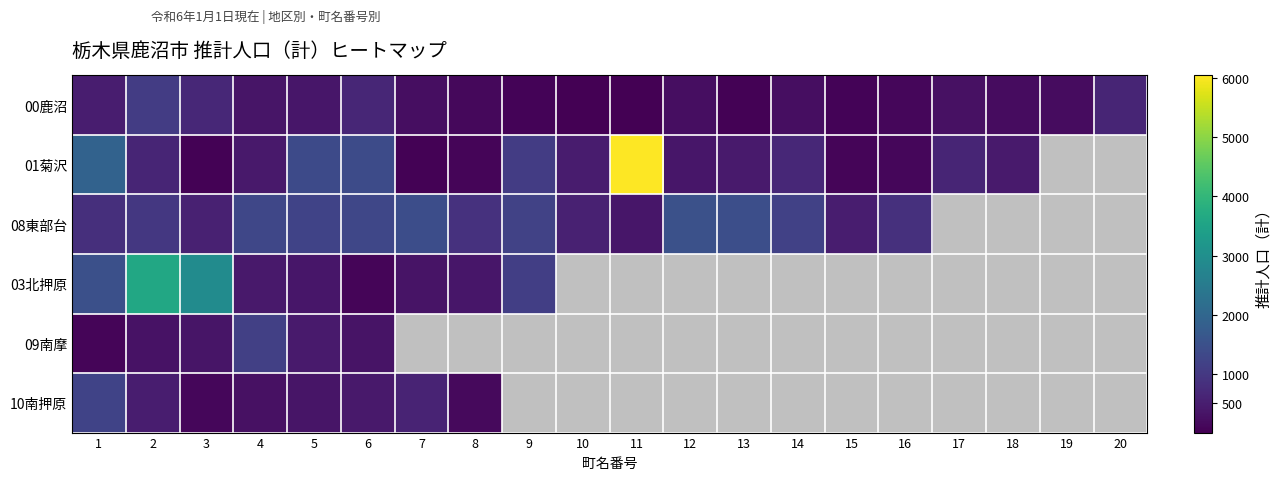

At which label does 03北押原 reach its peak?

2